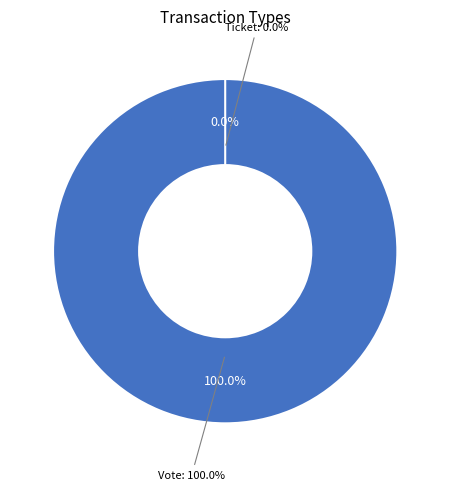

Is Ticket the majority of the pie?

No